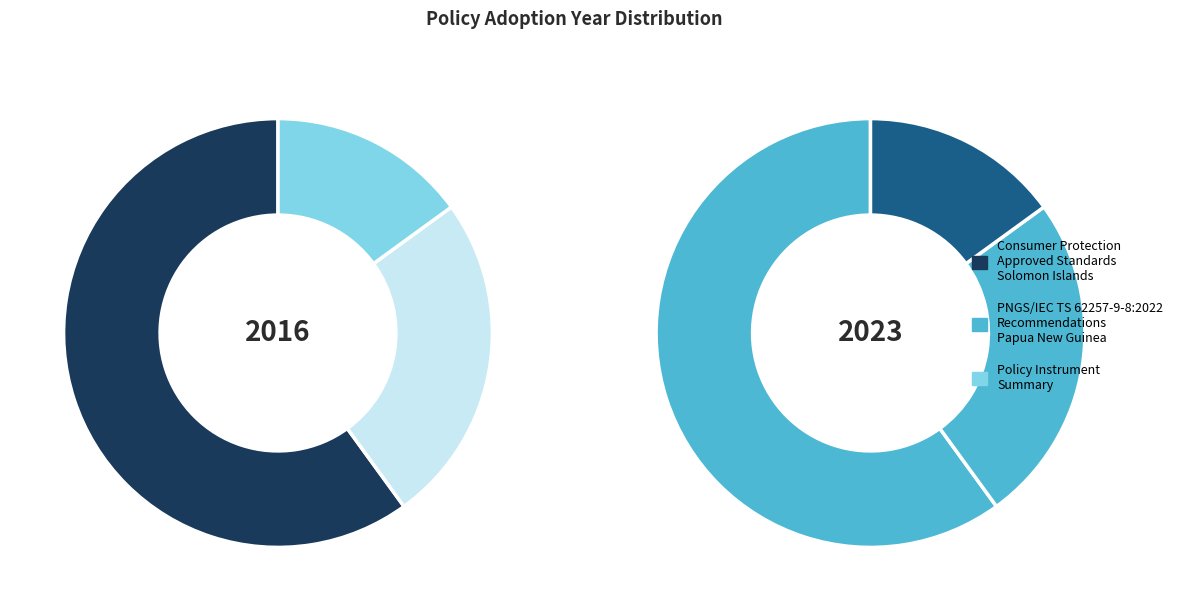

To the nearest percent, what is the combined percentage of PNGS/IEC TS 62257-9-8:2022 Recommendations (Papua New Guinea, 2023) and Consumer Protection - Approved Standards (Solomon Islands, 2016)?

100%